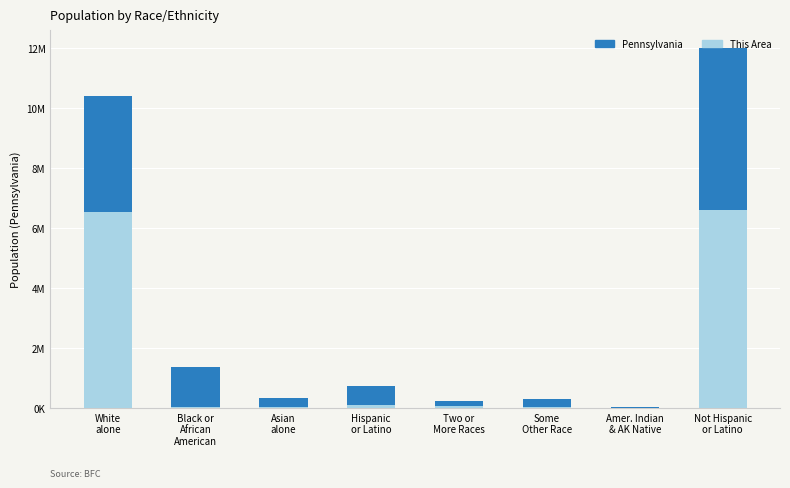

Reading left to right, extract all data points from this chart.

Pennsylvania: 10406288	1377689	349088	719660	237835	300983	26843	11982719
This Area: 6533000	39000	22000	92000	64000	24000	9000	6603000